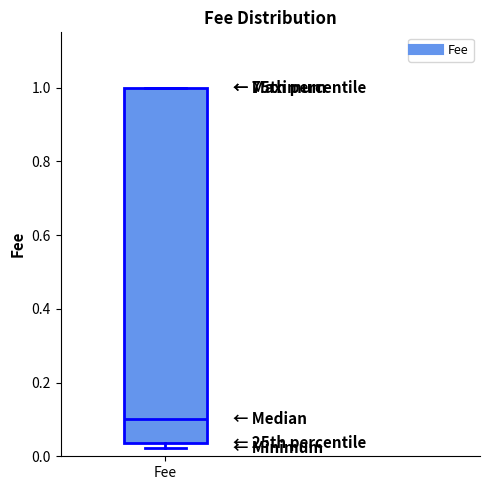

Where is the lower edge of the box for Fee on the y-axis? The values are not printed on the chart, so give them approximately, as read against the axis.

0.04